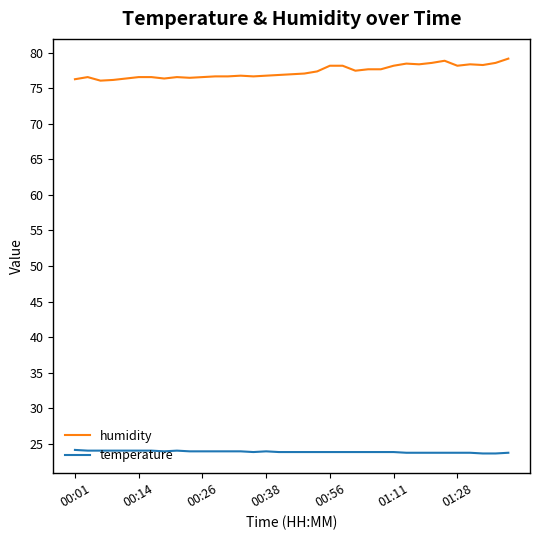

What is the lowest value of the humidity series?

76.1